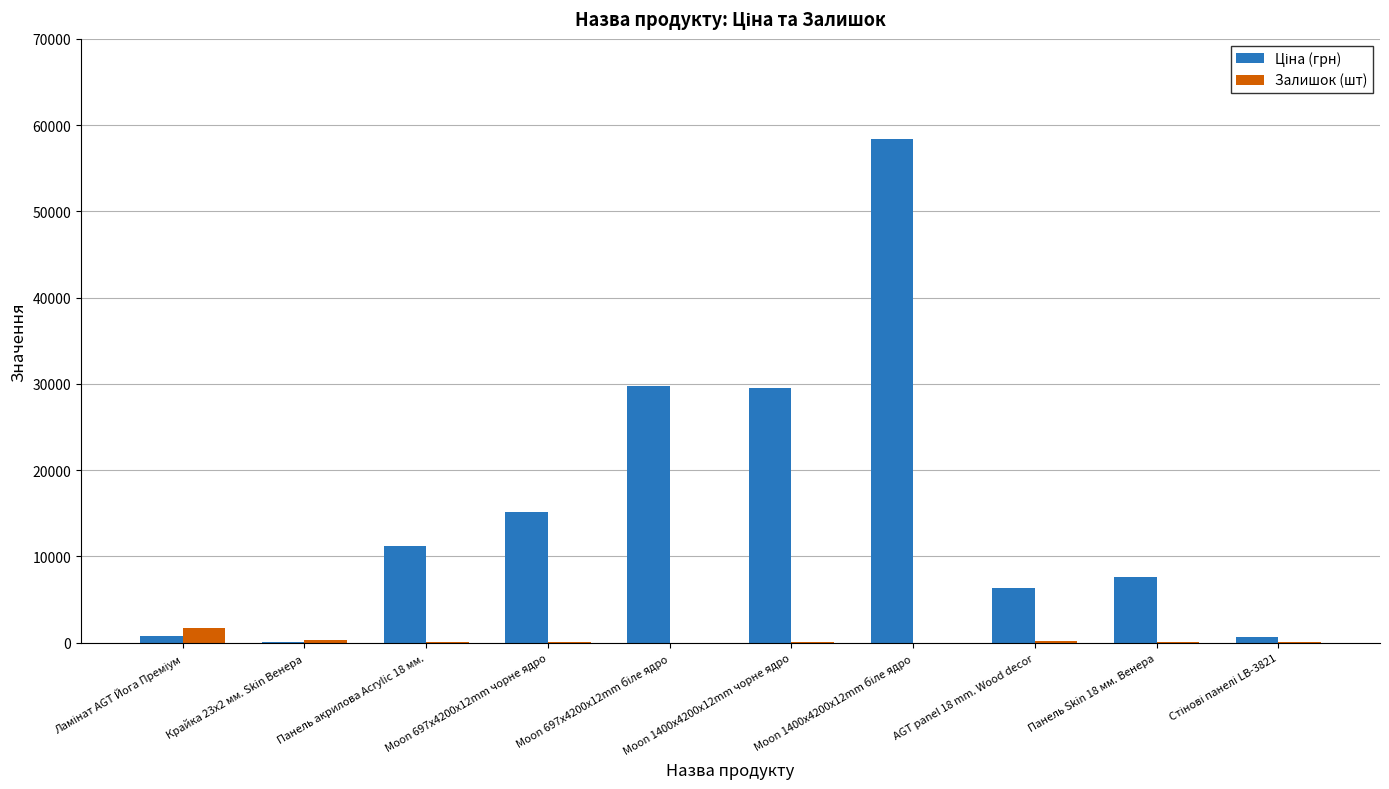

Does the chart contain stacked bars?

No